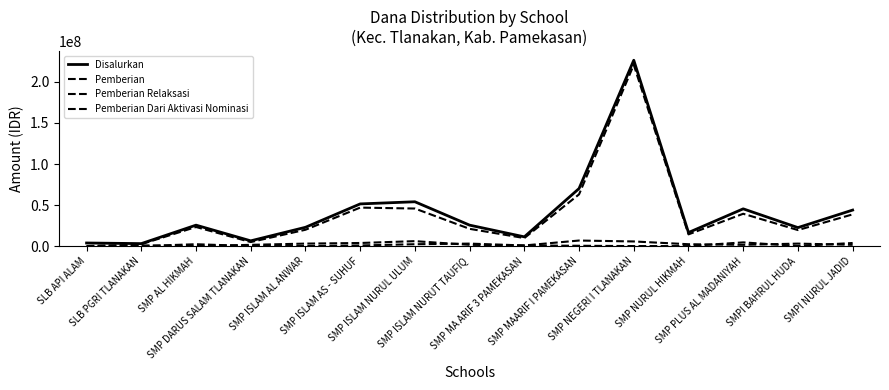

In Pemberian, how many points are higher than both neighbors (excluding endpoints)?

4